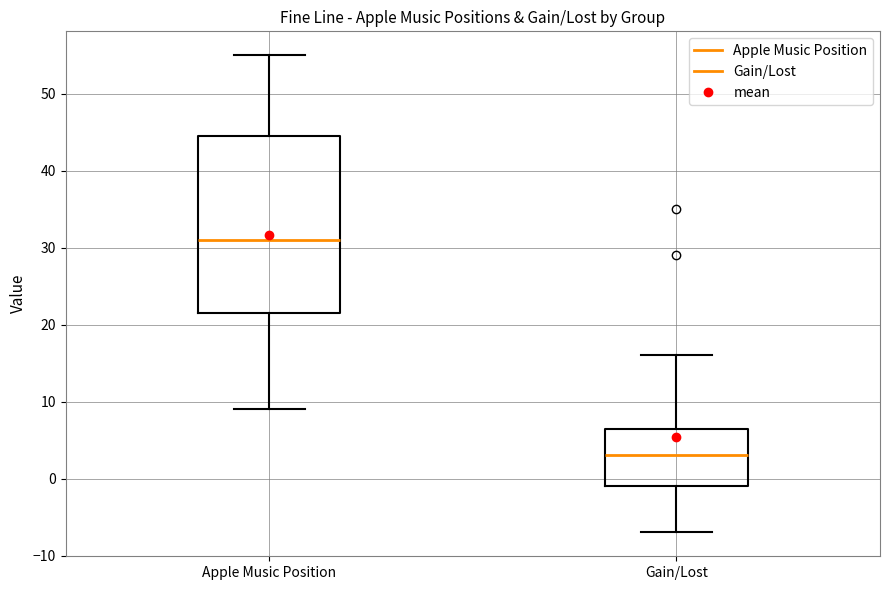

Which box's median line is the highest?

Apple Music Position